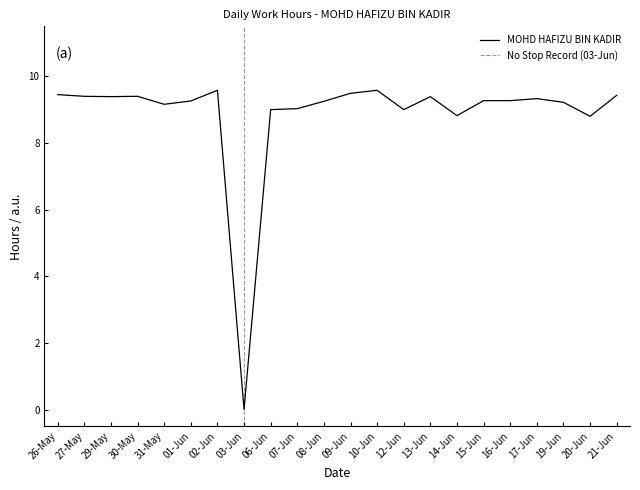

What is the label of the 16th point from the left?

14-Jun